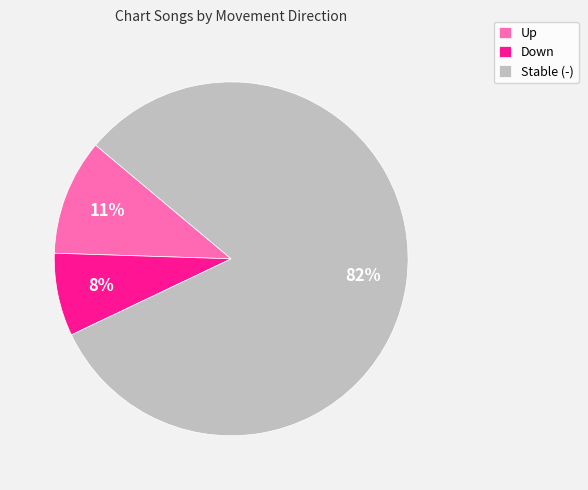

Which category has the biggest portion of the pie?

Stable (-)